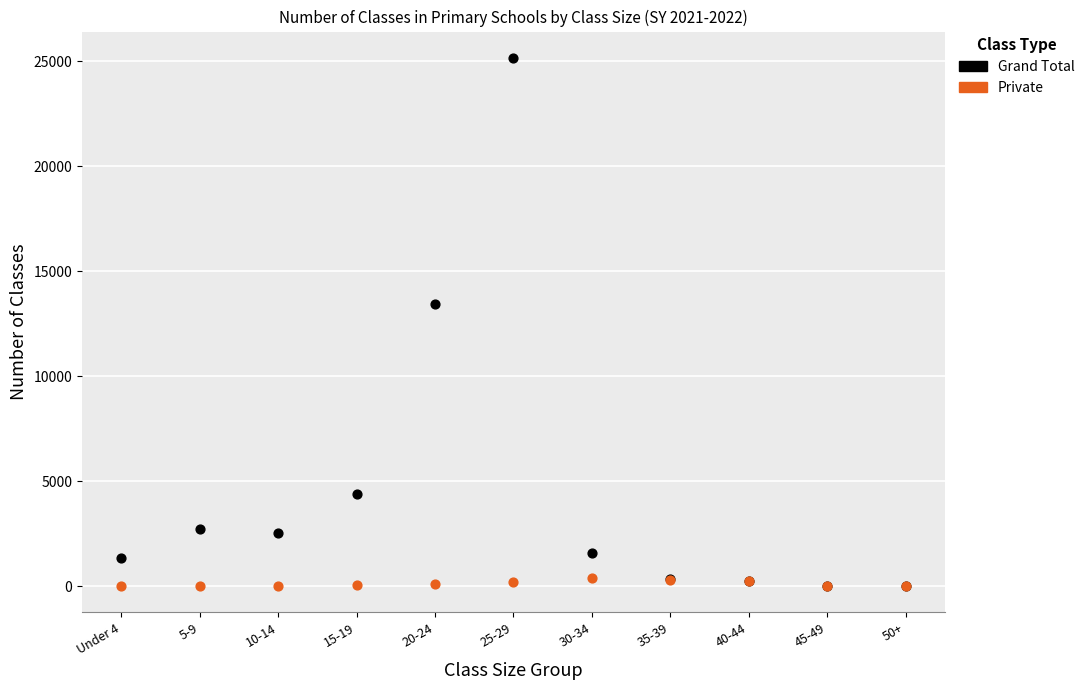

In the Grand Total series, what Y value is closest to 12582?

13447